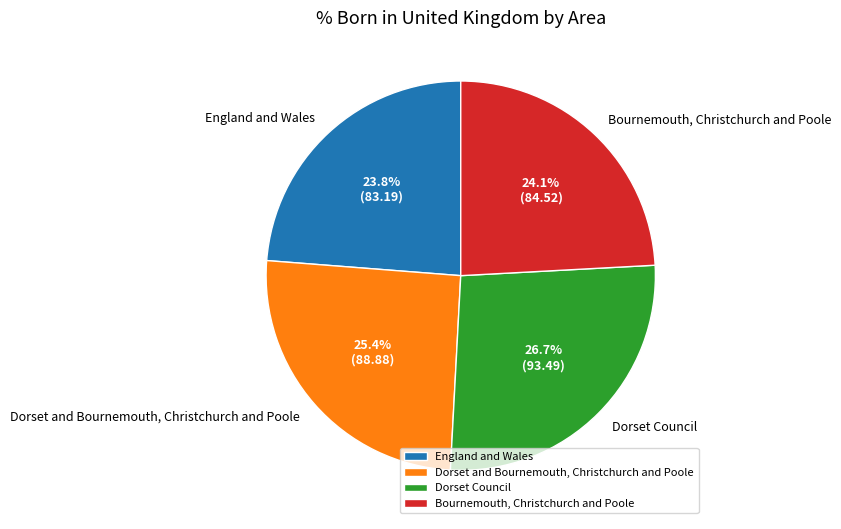

Approximately how many times larger is the value at Dorset Council compared to Bournemouth, Christchurch and Poole?

1.1